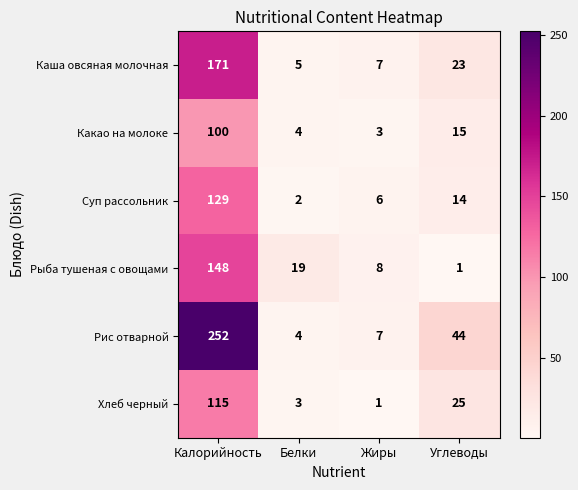

Reading left to right, what are all the values shown in this chart?

Каша овсяная молочная: Калорийность=171	Белки=5	Жиры=7	Углеводы=23
Какао на молоке: Калорийность=100	Белки=4	Жиры=3	Углеводы=15
Суп рассольник: Калорийность=129	Белки=2	Жиры=6	Углеводы=14
Рыба тушеная с овощами: Калорийность=148	Белки=19	Жиры=8	Углеводы=1
Рис отварной: Калорийность=252	Белки=4	Жиры=7	Углеводы=44
Хлеб черный: Калорийность=115	Белки=3	Жиры=1	Углеводы=25